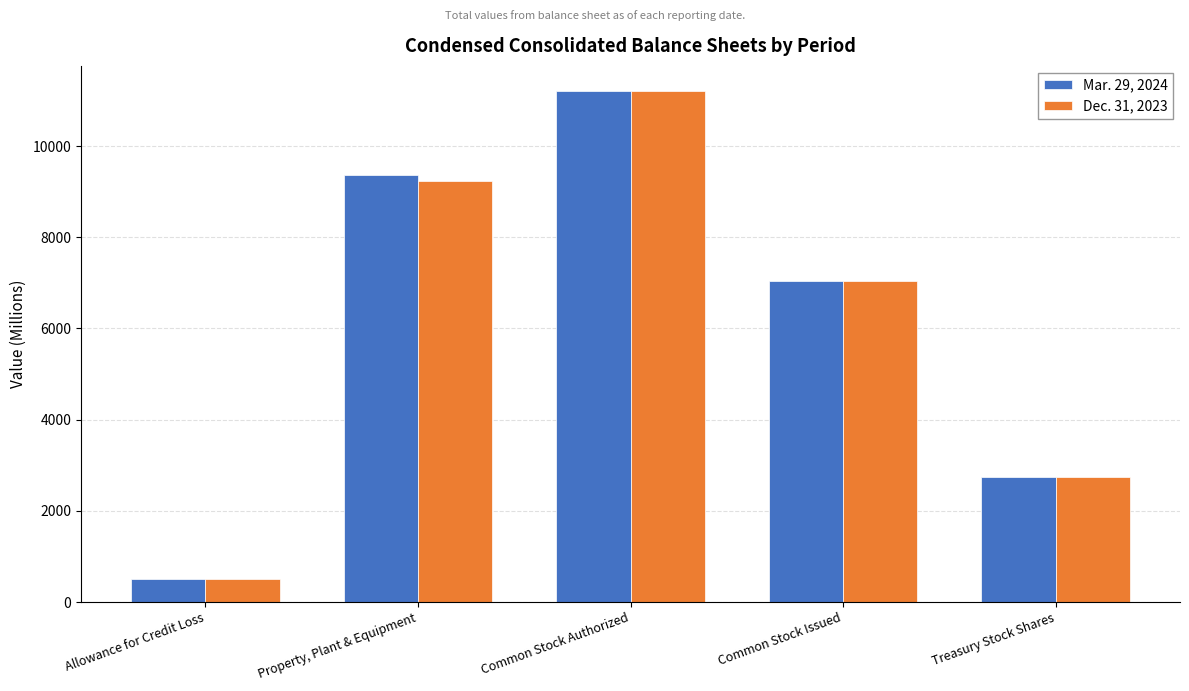

True or false: Mar. 29, 2024 has a value of 1210 at Treasury Stock Shares.

False